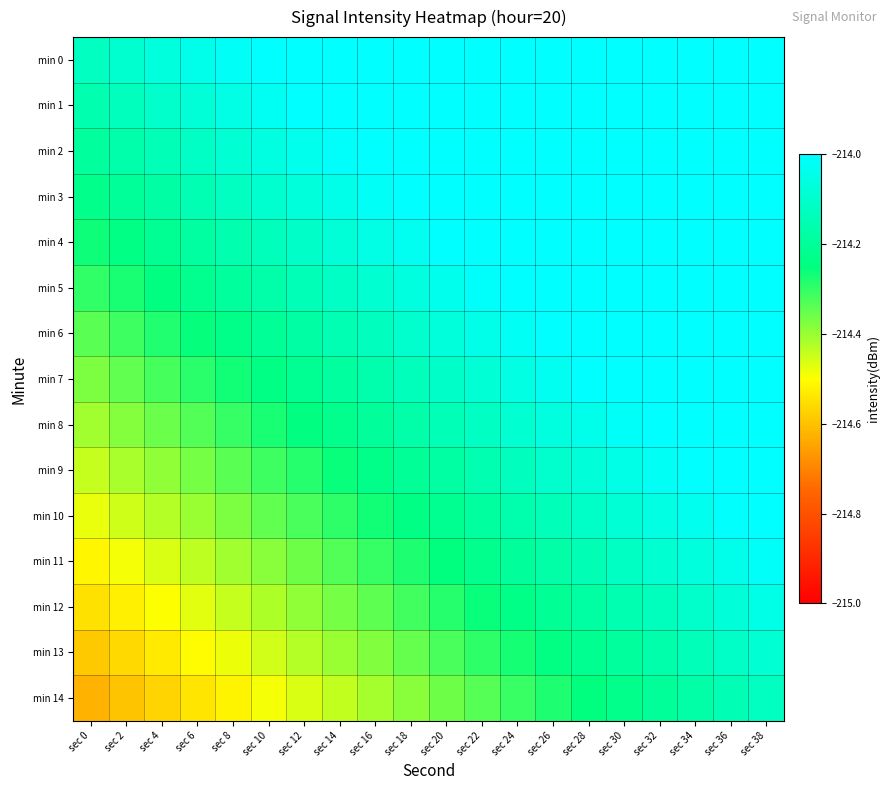

List the series in order of their peak value, lowest first.

min 14, min 13, min 12, min 11, min 10, min 9, min 8, min 7, min 6, min 5, min 4, min 3, min 2, min 1, min 0